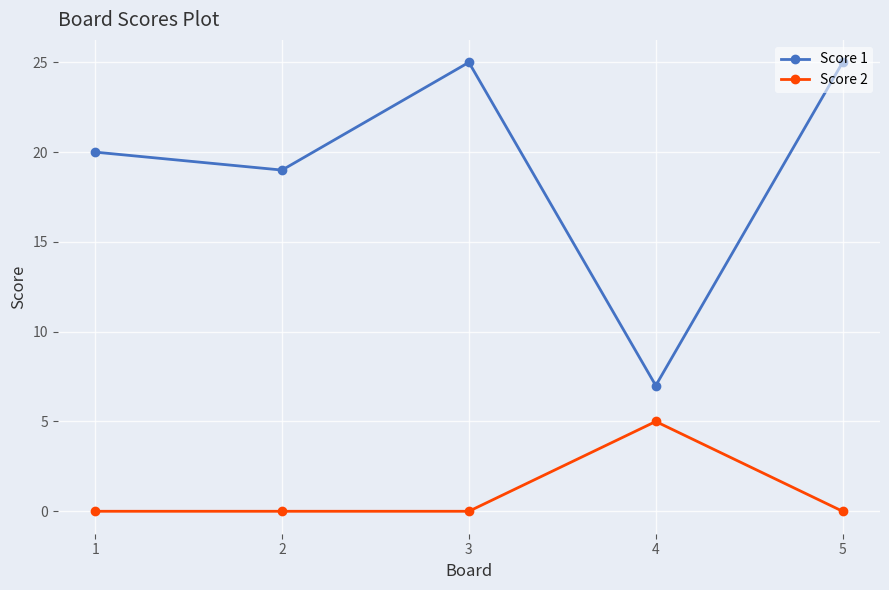

True or false: Score 2 and Score 1 cross at least once.

False